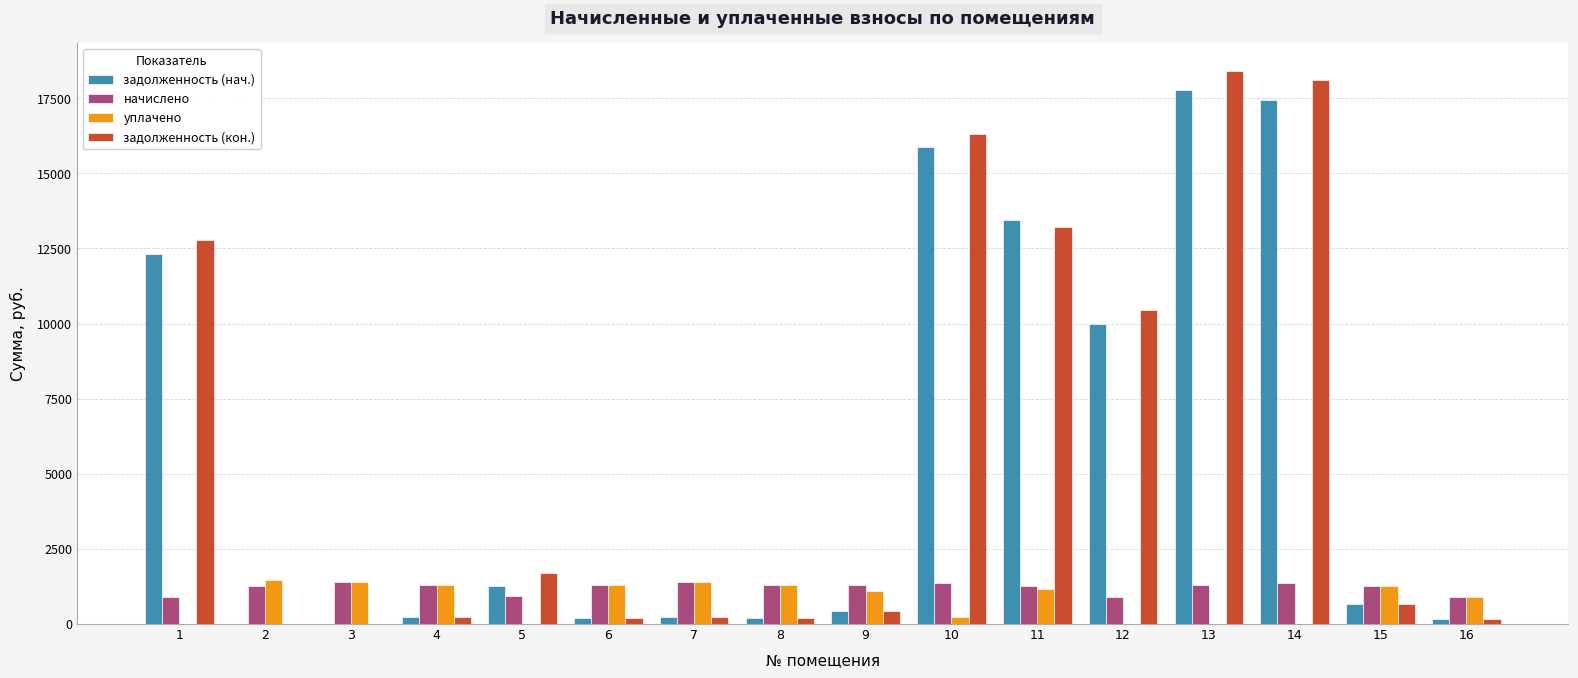

How many categories are shown in the chart?

16